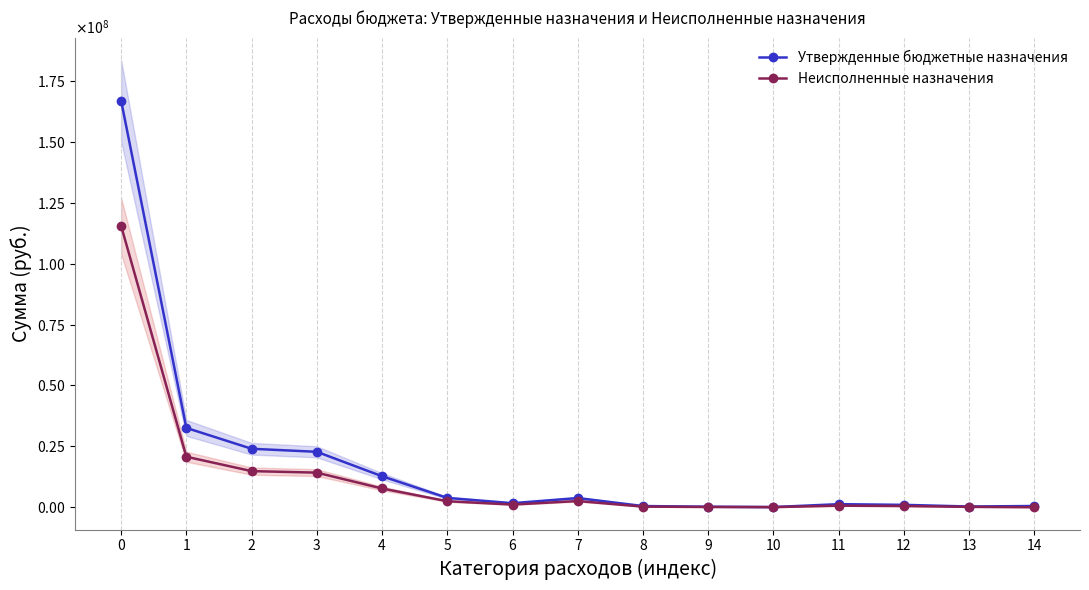

Which category has the lowest value across all series?

14